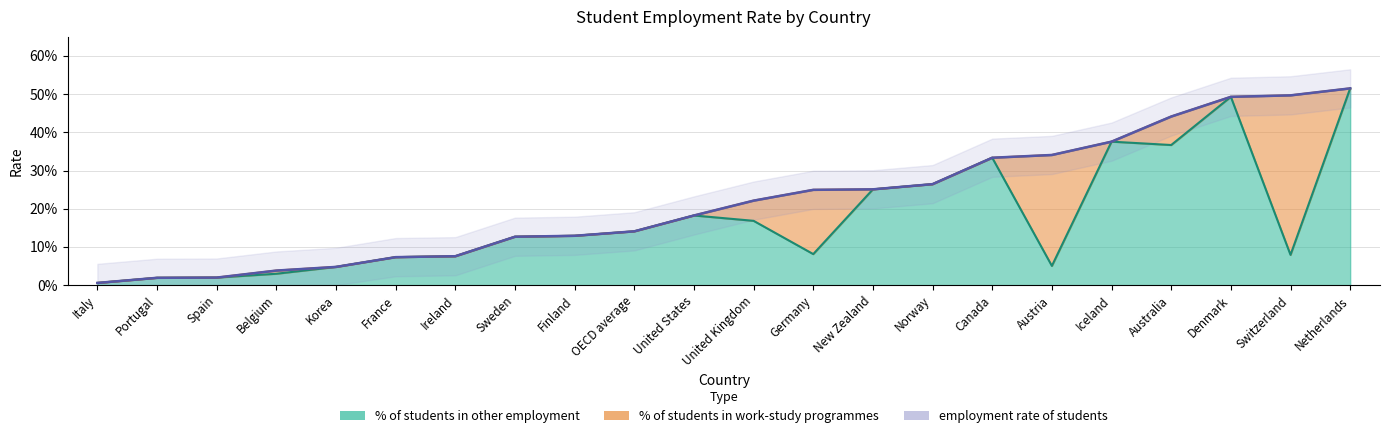

What is the average value of the % of students in other employment series?

0.2